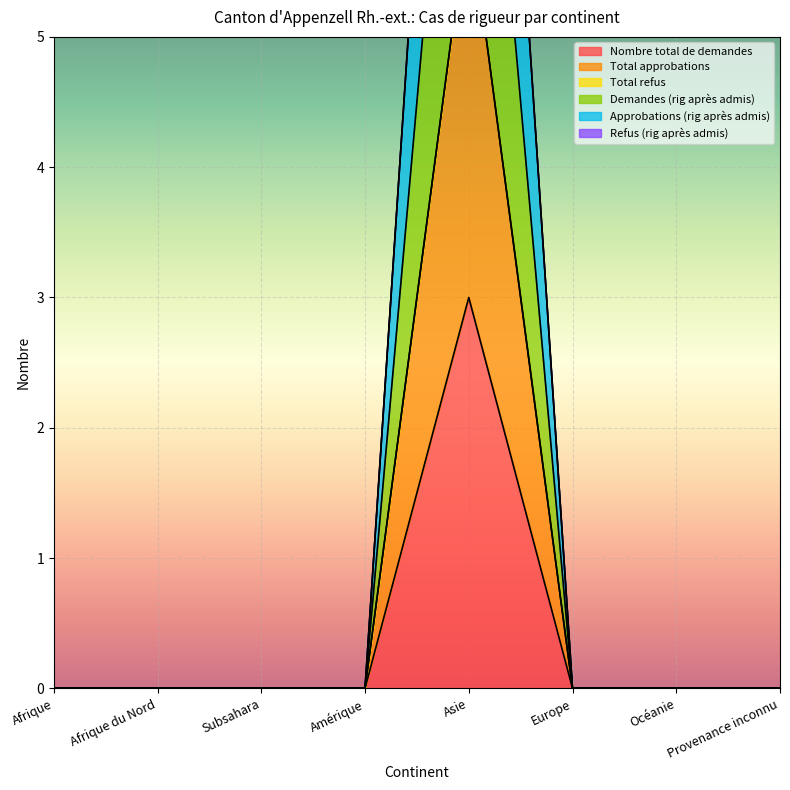

The Approbations (rig après admis) series shows 0 at Afrique. True or false?

True